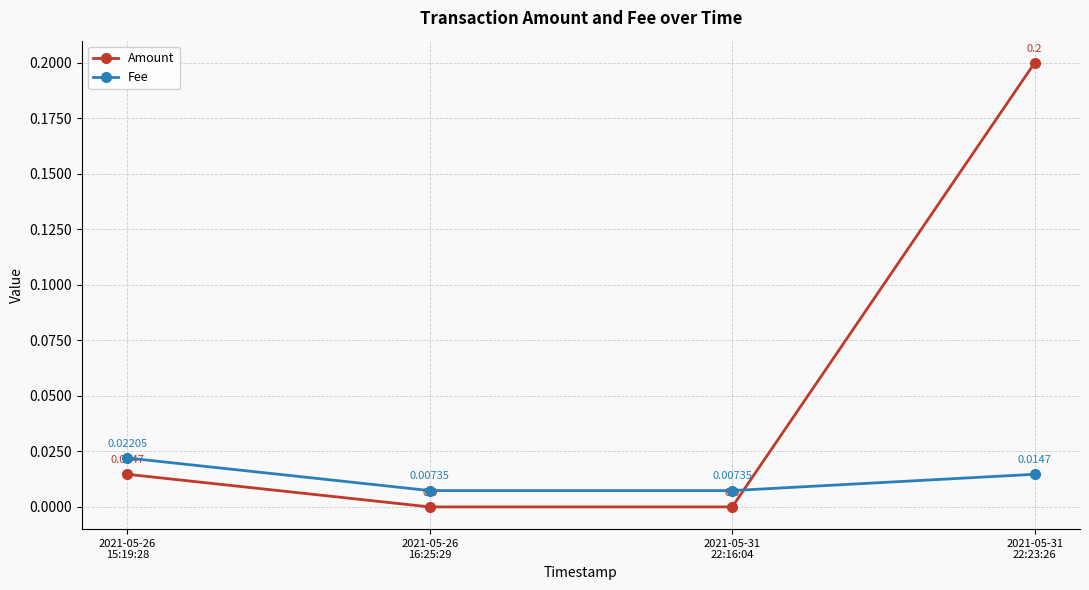

What position from the left is 2021-05-31
22:23:26?

4